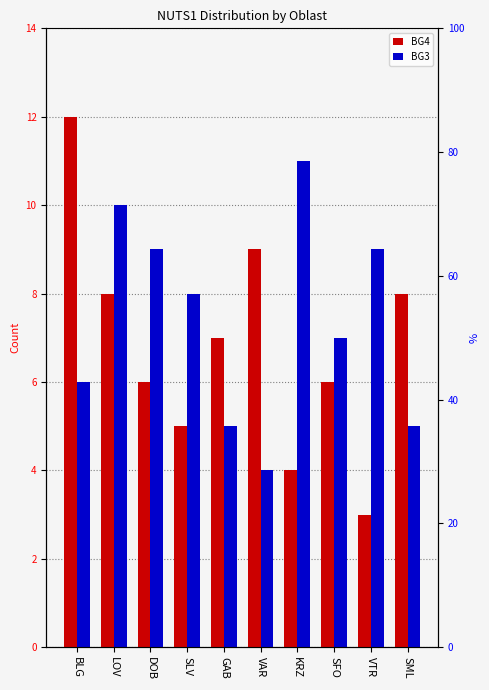

True or false: BG3 has a value of 11 at KRZ.

True